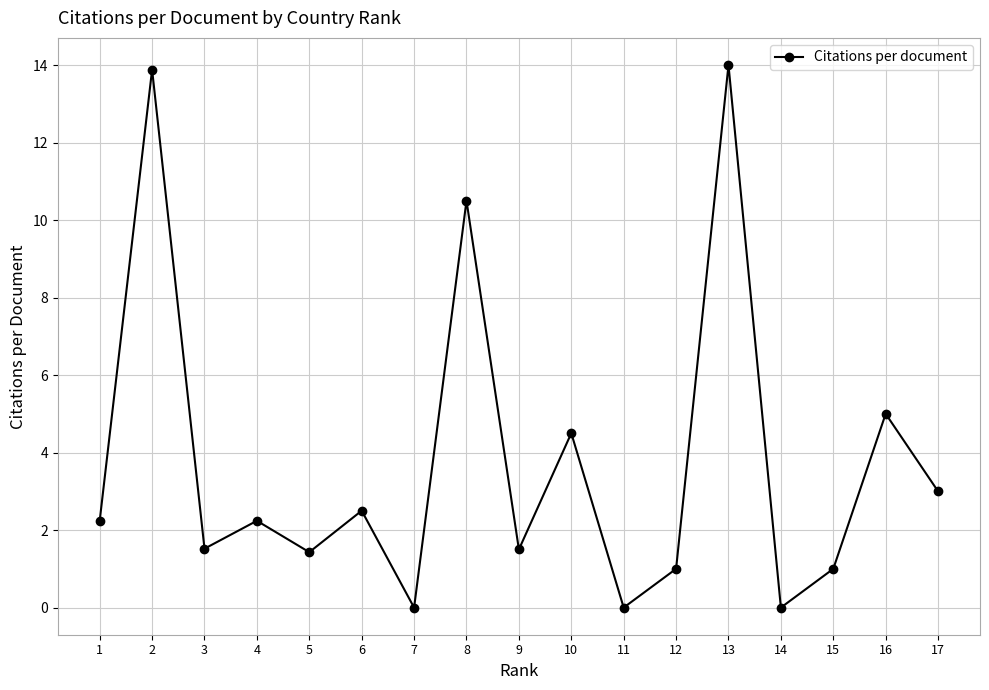

The chart shows a value of 2.3 at 3. True or false?

False